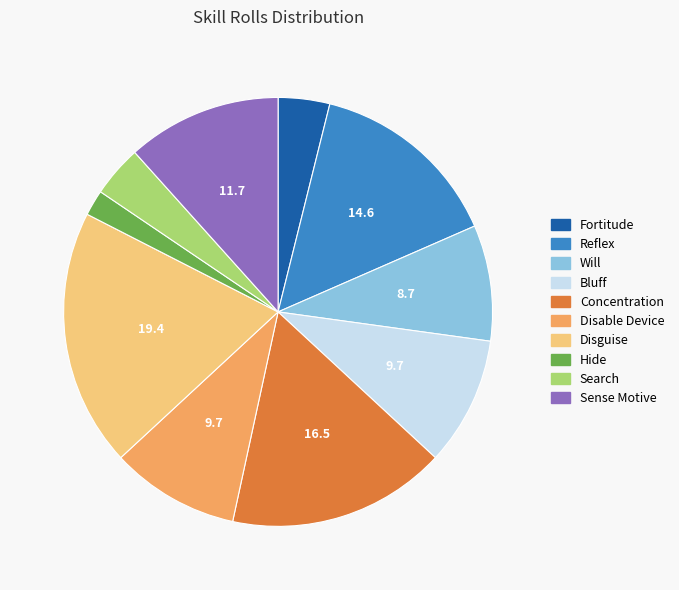

Between Concentration and Fortitude, which is larger?

Concentration